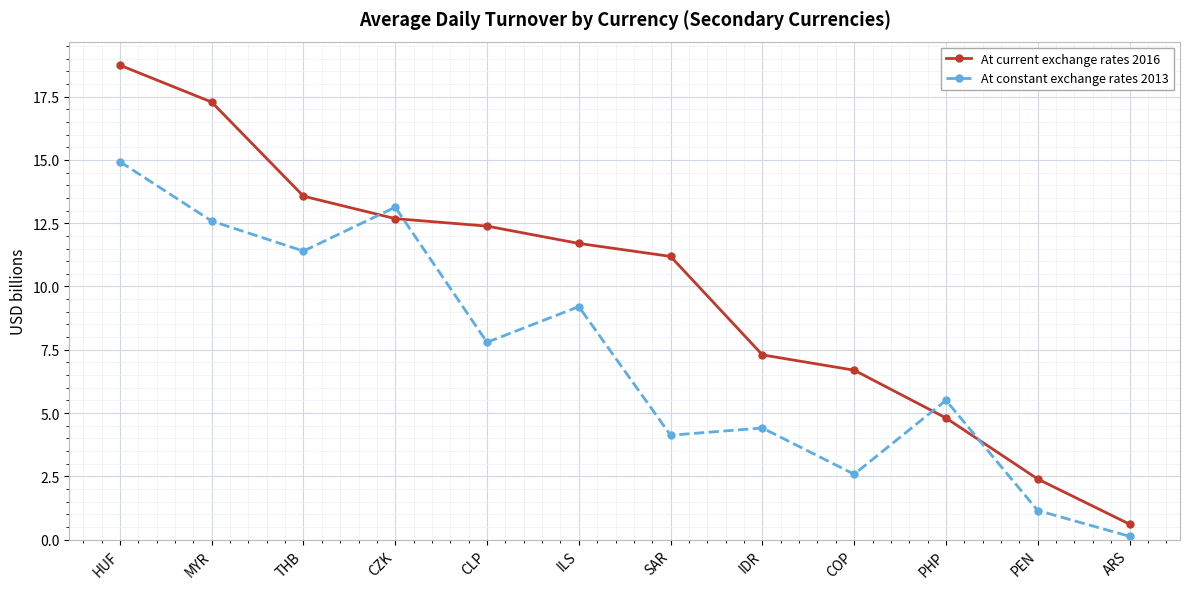

The At current exchange rates 2016 series shows 10.2 at IDR. True or false?

False